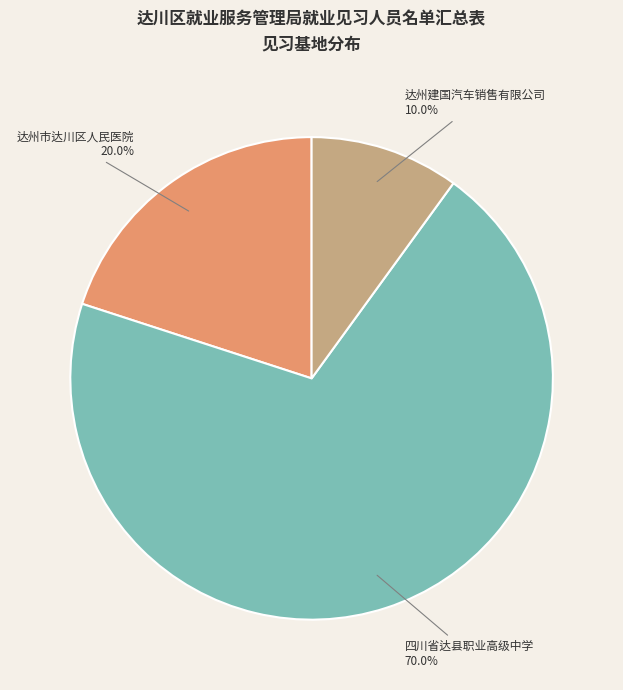

What percentage is the 四川省达县职业高级中学 slice, to the nearest percent?

70%